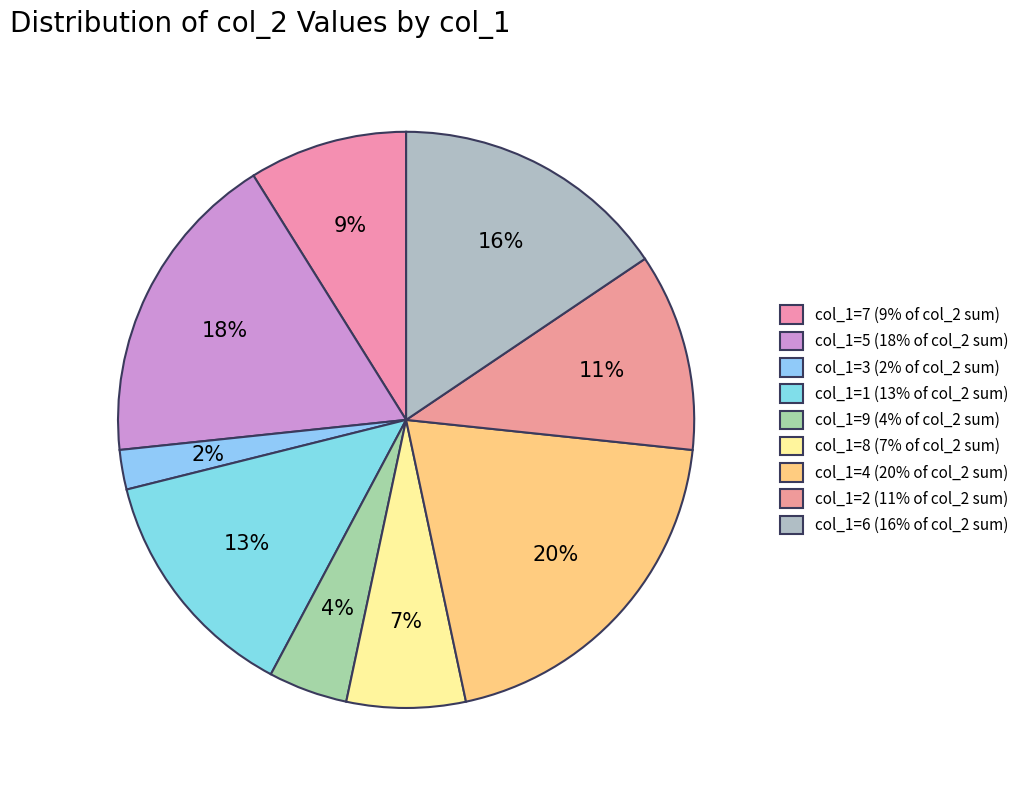

To the nearest percent, what is the average slice percentage?

11%